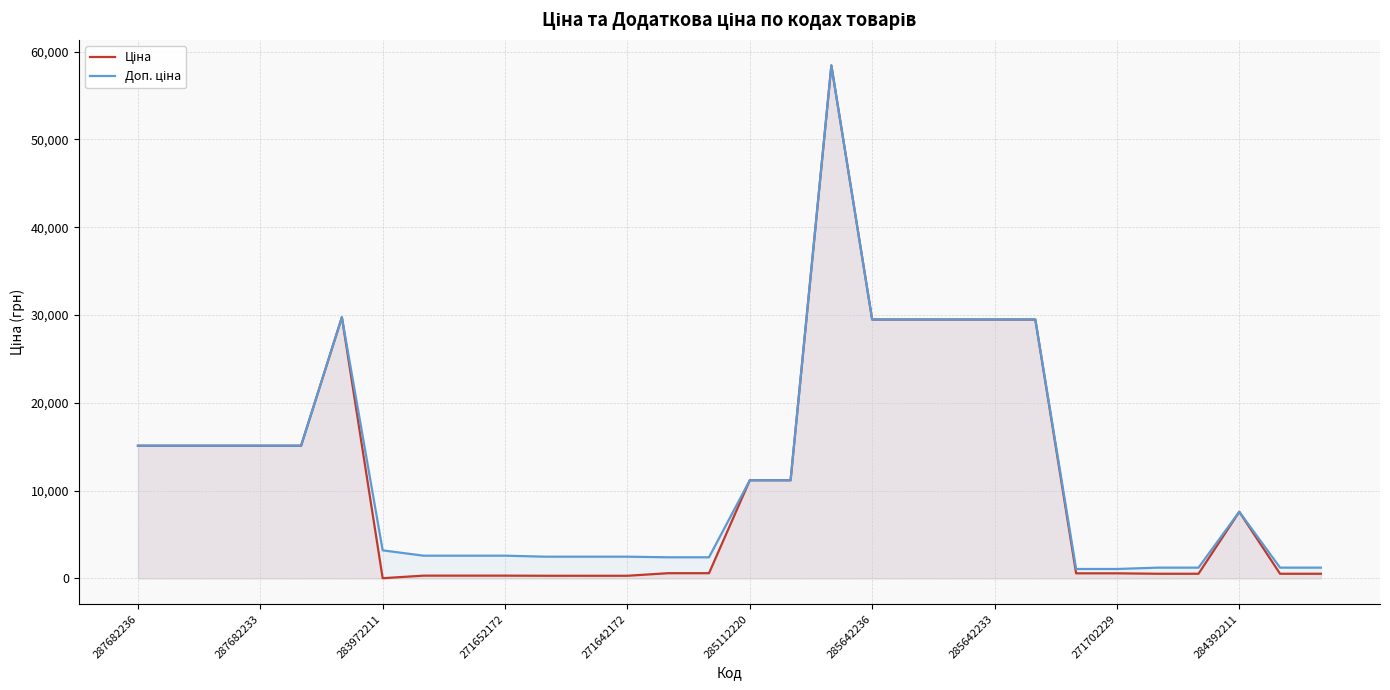

How many lines are shown in the chart?

2